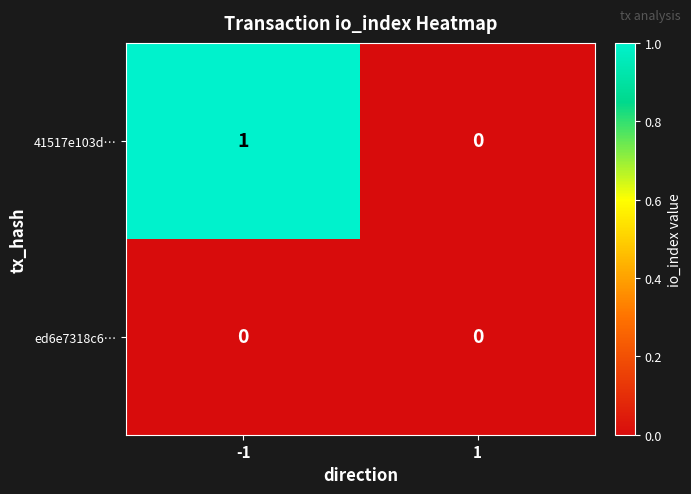

What is the maximum value shown in the chart?

1